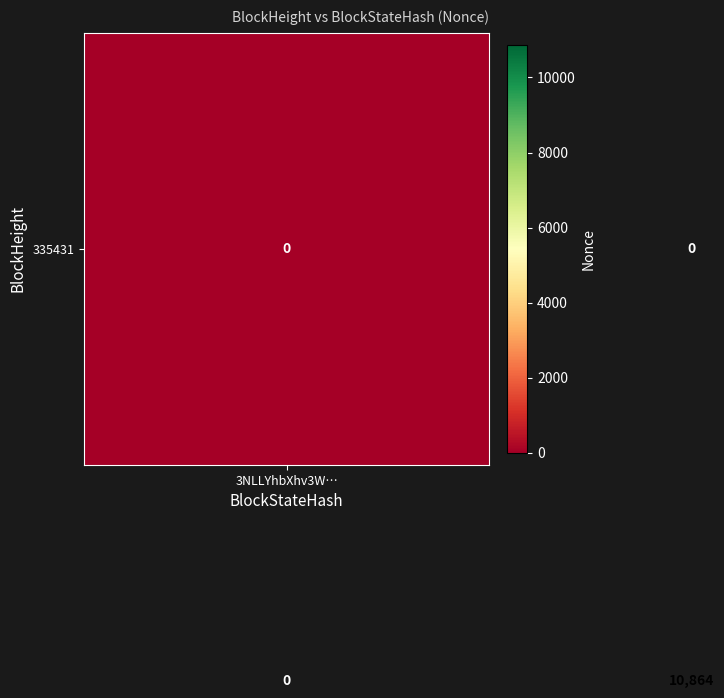

What is the greatest value displayed?

10864